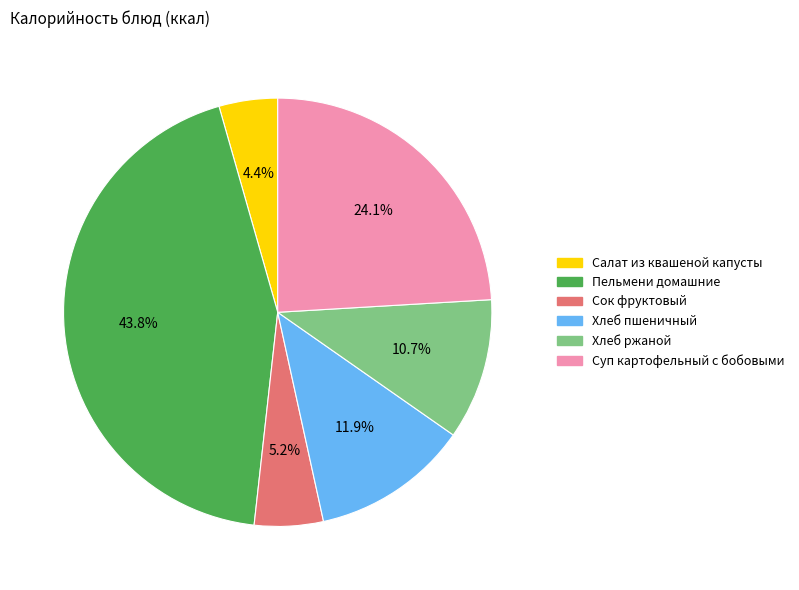

True or false: Хлеб пшеничный accounts for 1% of the total.

False